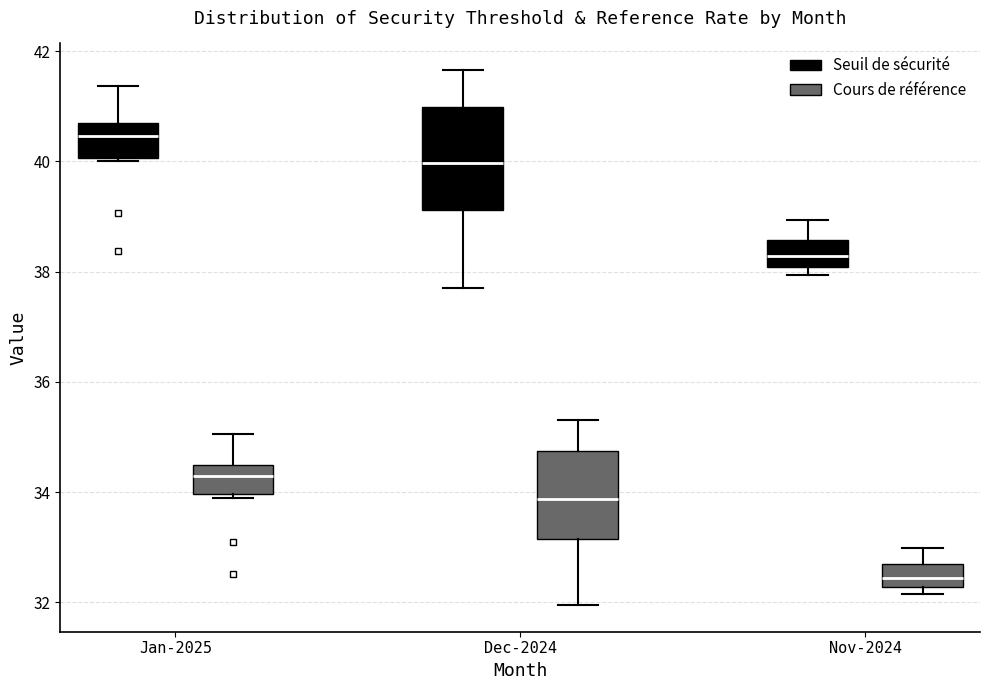

Comparing the boxes themselves (not the whiskers), which one is the tallest?

Dec-2024 (Seuil de sécurité)